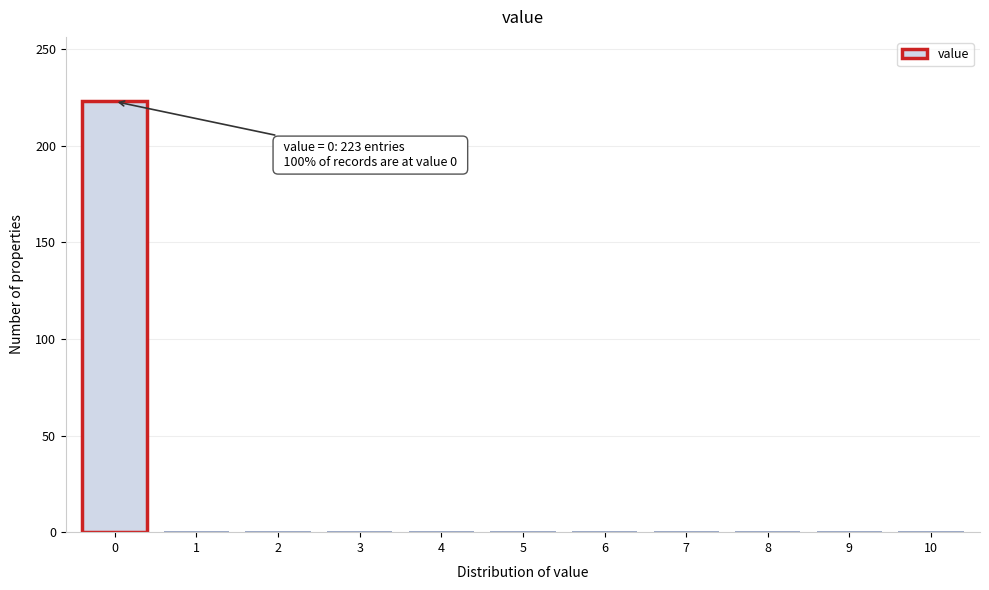

Reading left to right, what are all the values shown in this chart?

0=223	1=0	2=0	3=0	4=0	5=0	6=0	7=0	8=0	9=0	10=0